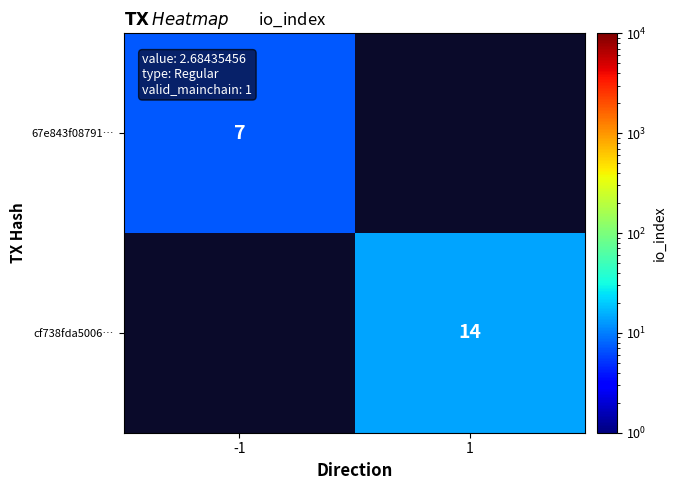

Is it true that 67e843f08791… equals 11 at -1?

False